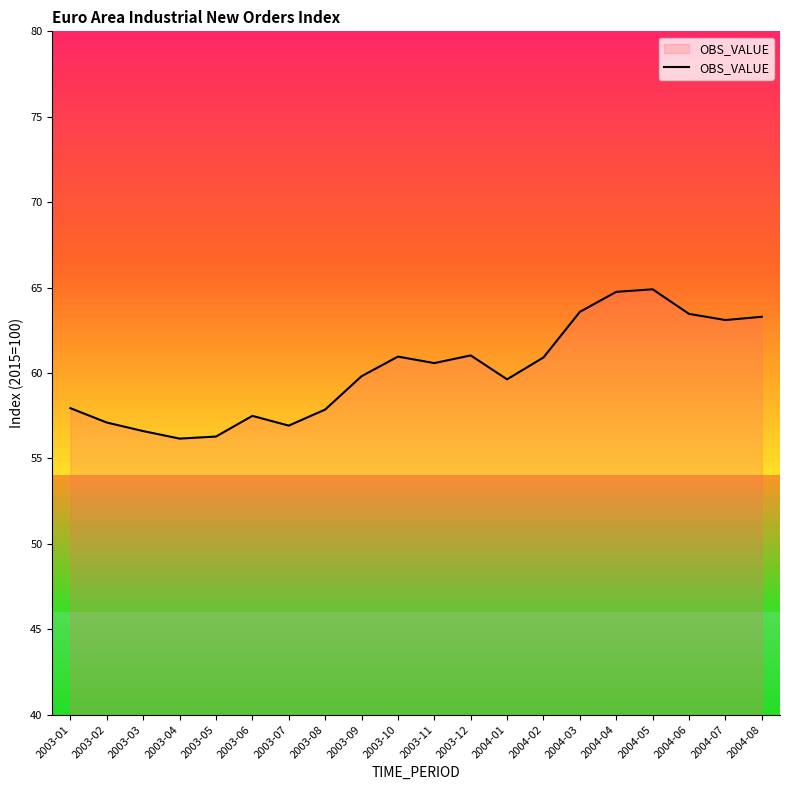

What is the greatest value displayed?

64.9